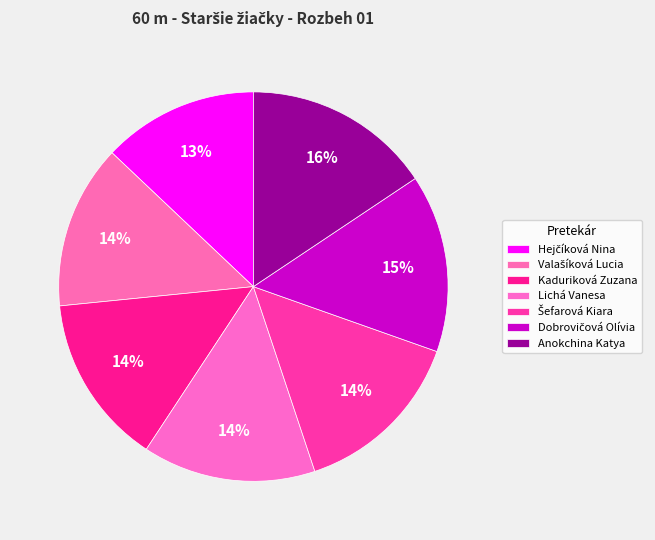

Count the number of slices in the pie.

7